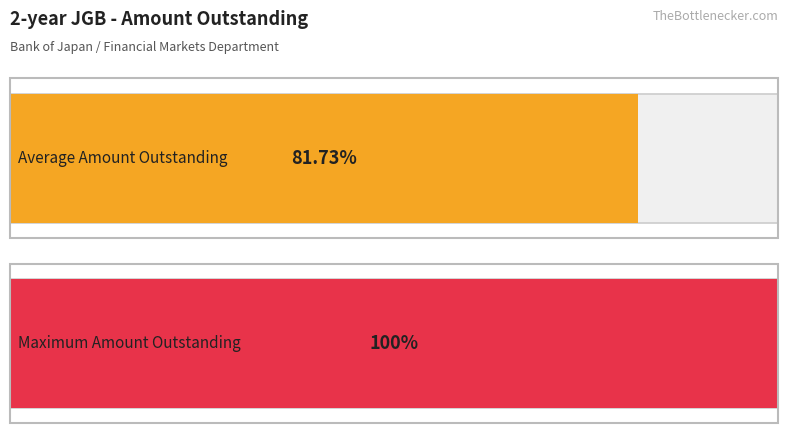

Which series has the widest spread of values?

Amount Outstanding